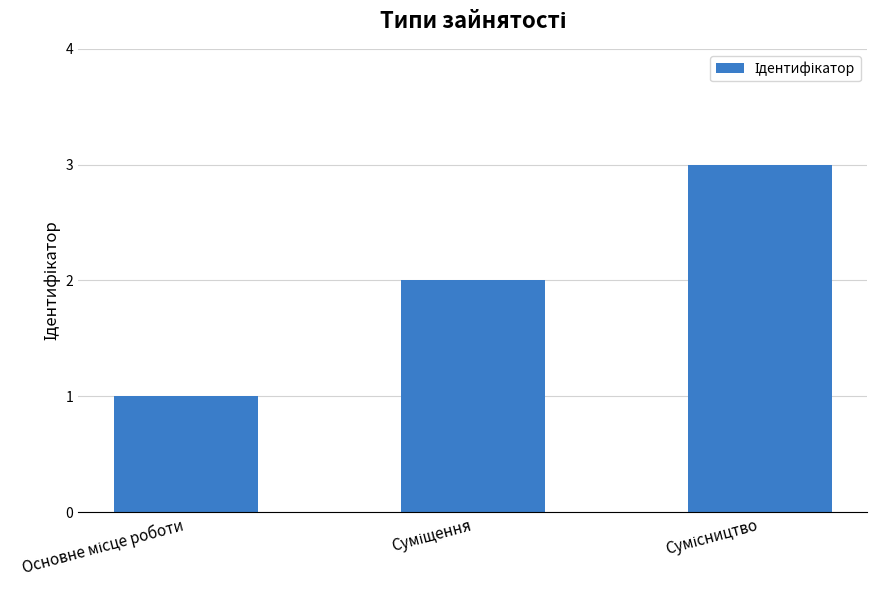

What is the greatest value displayed?

3